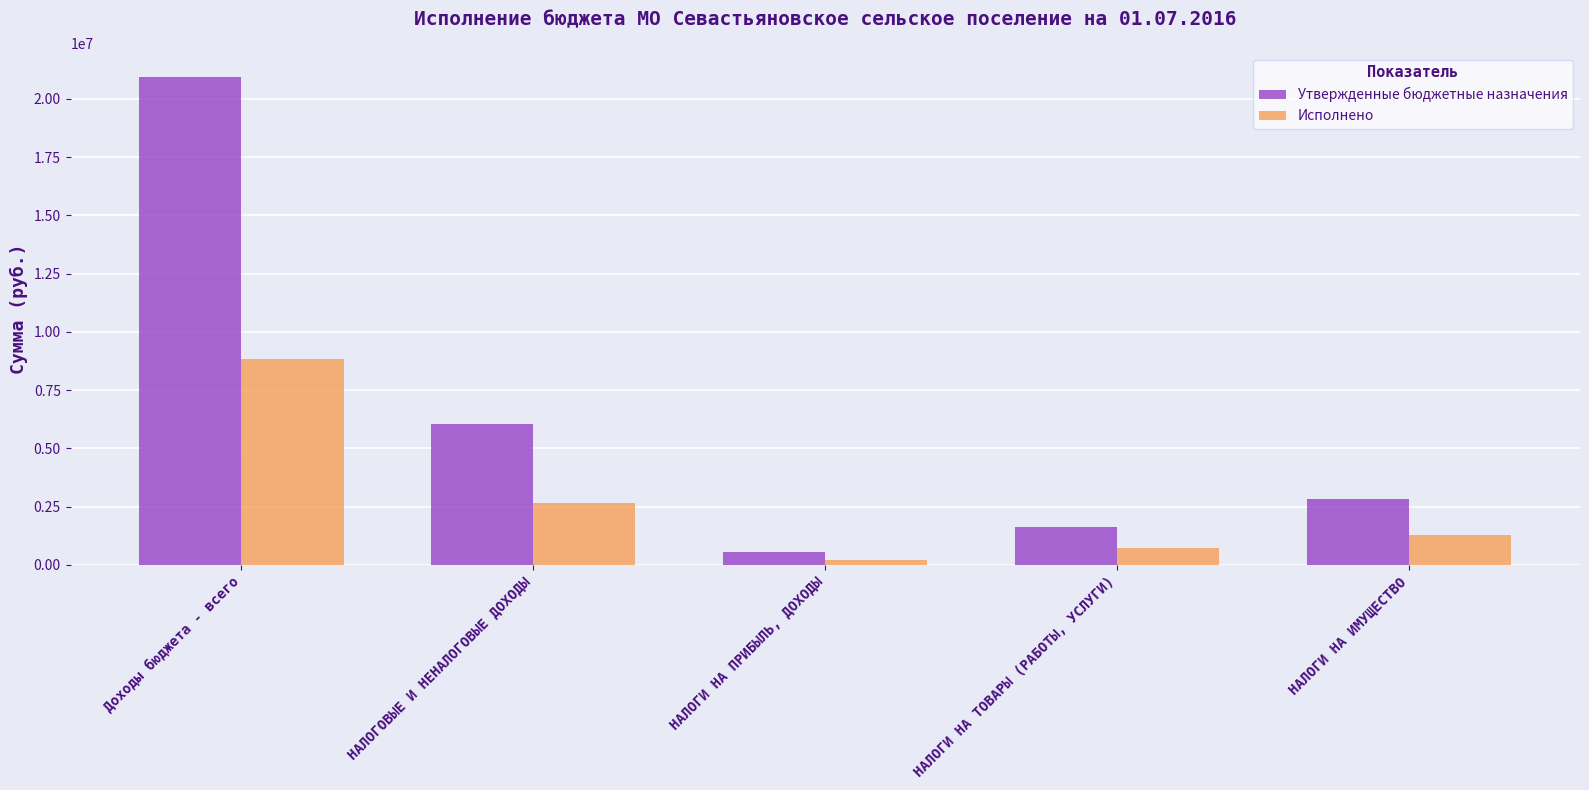

What is the difference between the Исполнено values at НАЛОГИ НА ТОВАРЫ (РАБОТЫ, УСЛУГИ) and НАЛОГИ НА ПРИБЫЛЬ, ДОХОДЫ?

519520.7